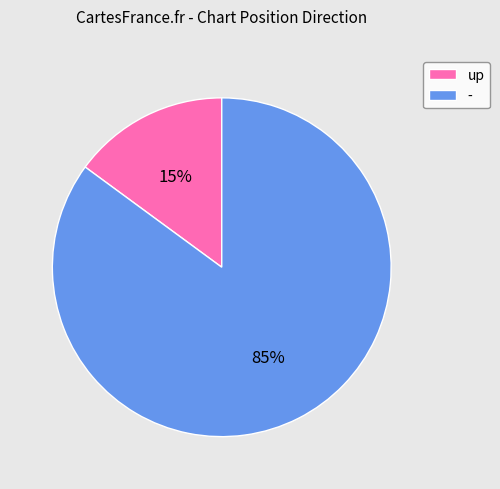

Is it true that - is 85% of the pie?

True